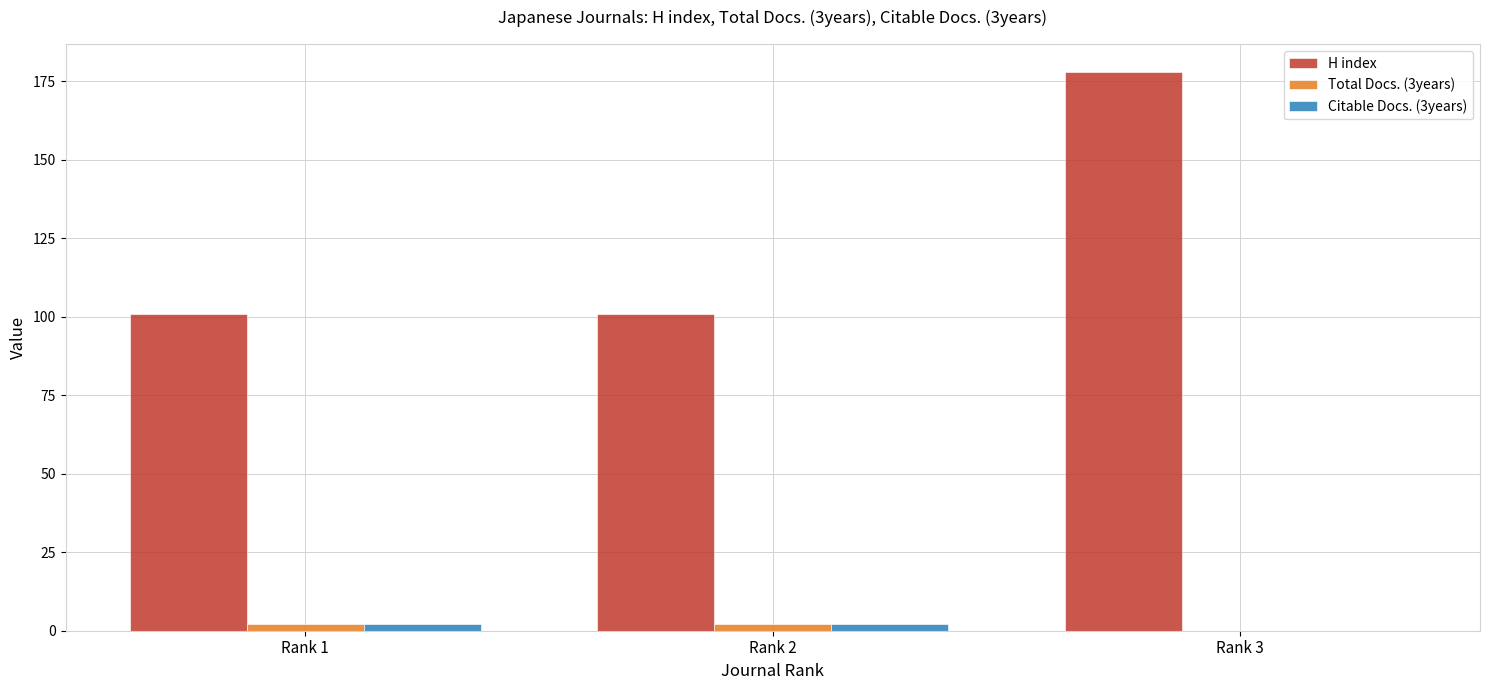

How many distinct data groups are displayed?

3